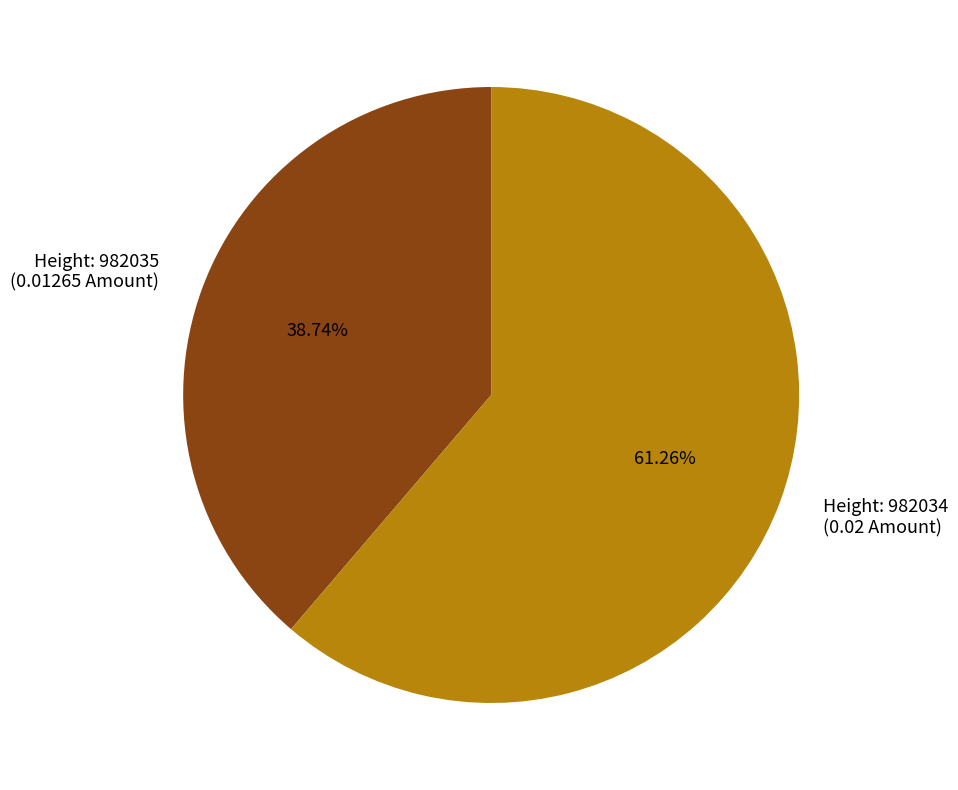

Is there a majority slice in this chart?

Yes